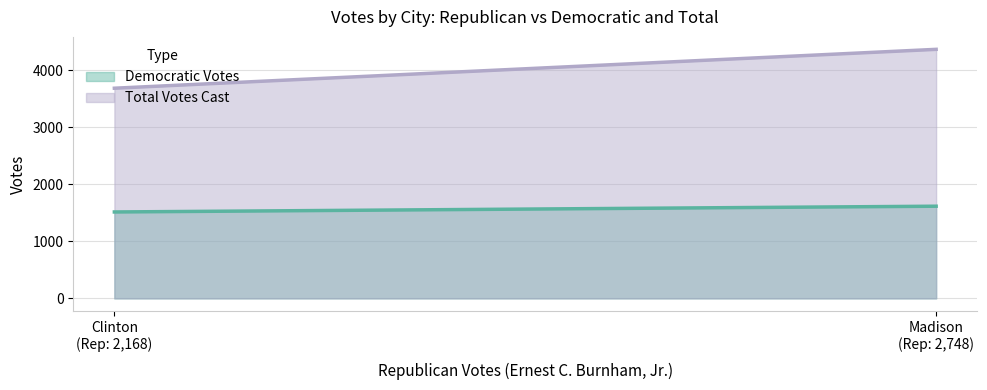

Is the value of Total Votes Cast at Clinton greater than the value of Democratic Votes at Clinton?

Yes